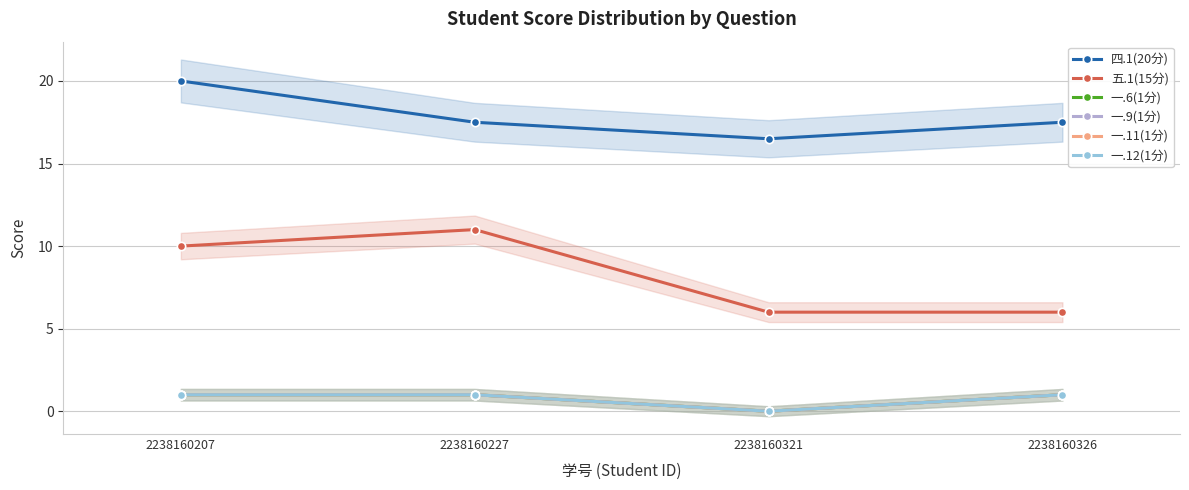

How many lines are shown in the chart?

6